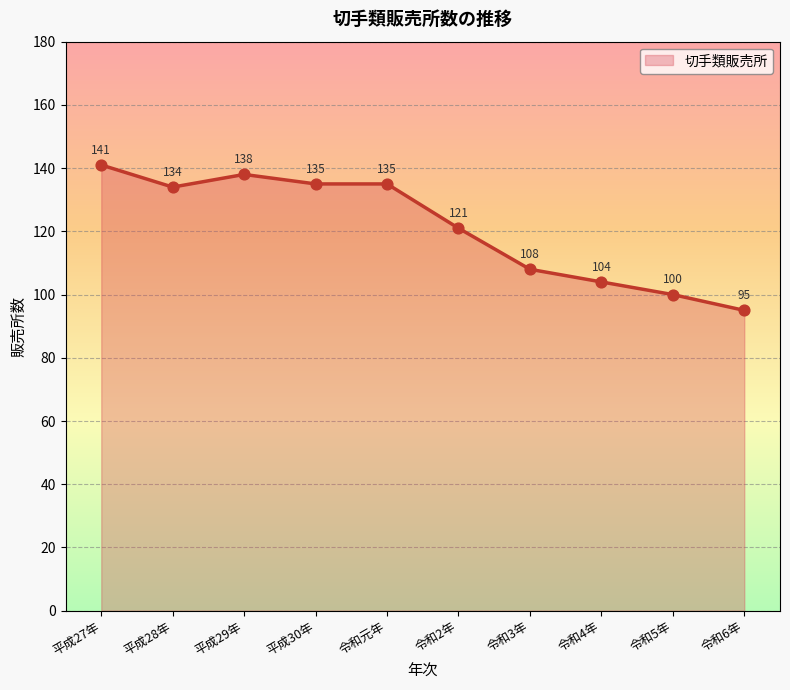

Which has a higher value, 令和元年 or 令和4年?

令和元年